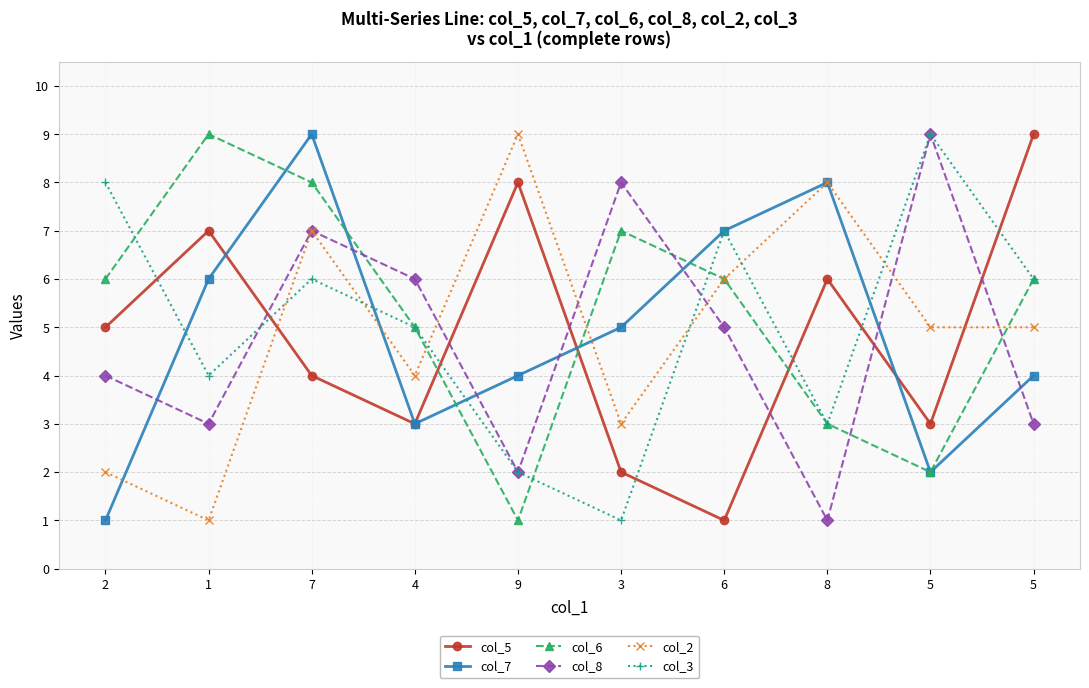

How many values in the col_8 series are below 5?

5